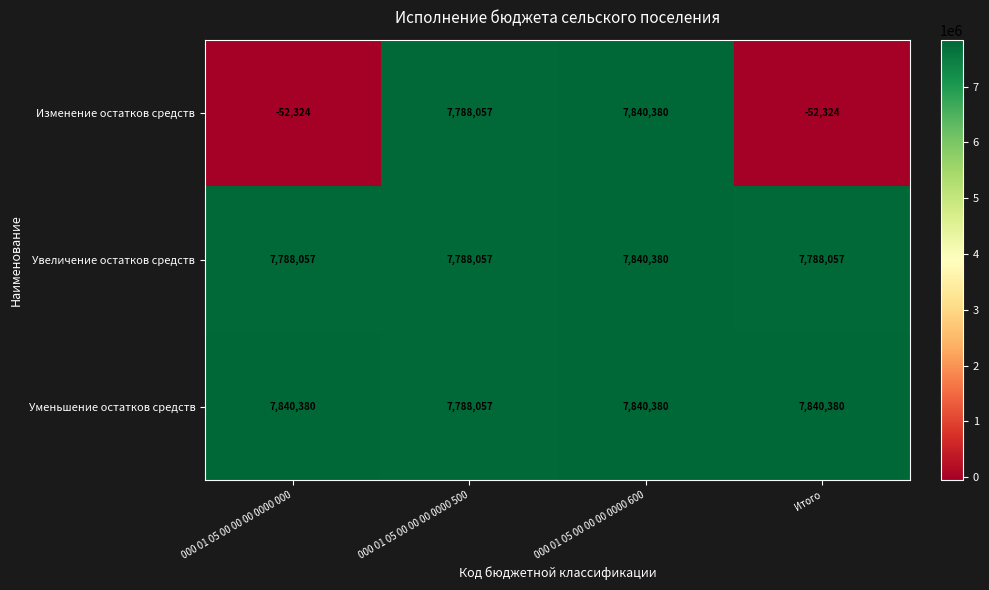

Is it true that Изменение остатков средств equals 7788057 at 000 01 05 00 00 00 0000 500?

True